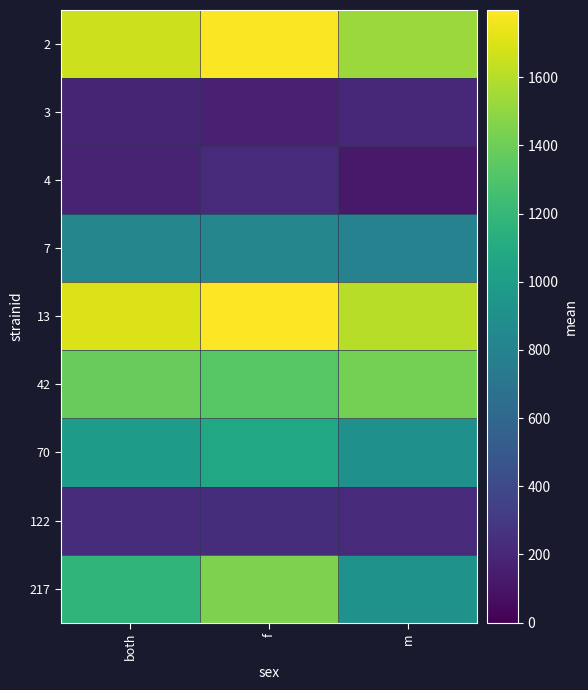

Between both and f, which series saw the biggest shift?

217